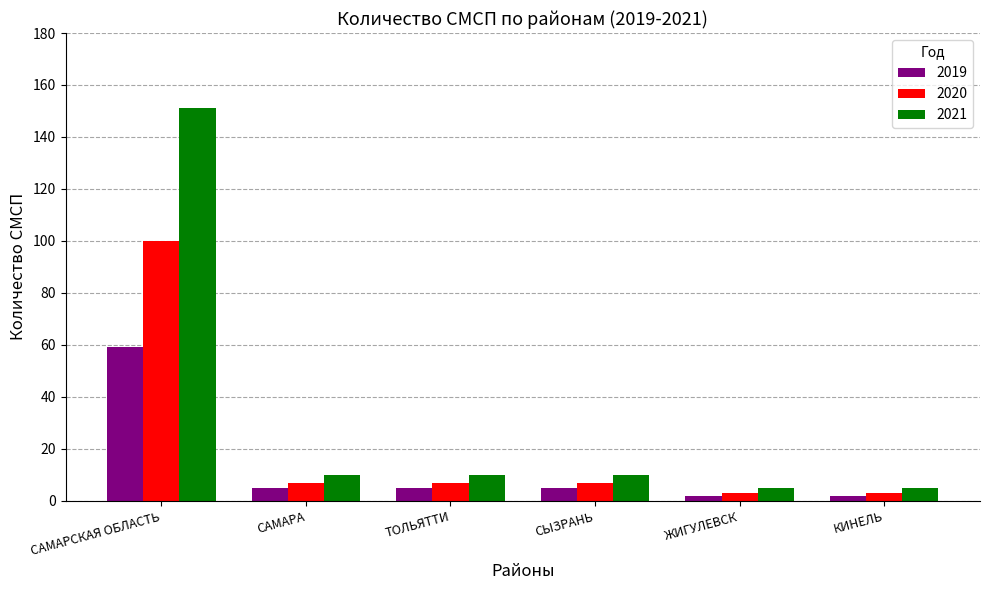

Which series has the widest spread of values?

2021